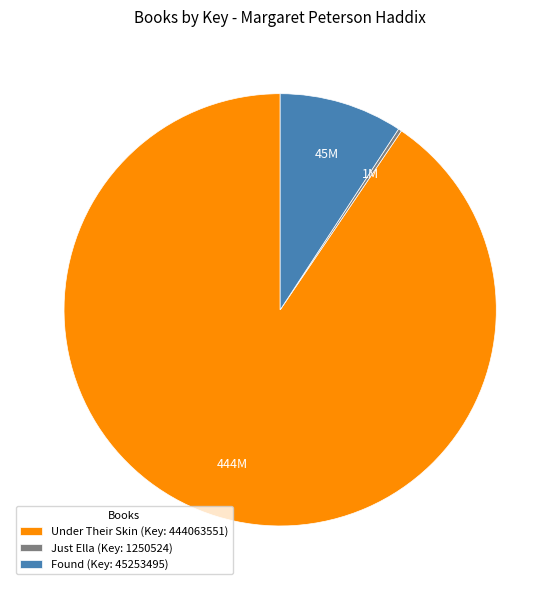

True or false: Found (Key: 45253495) accounts for 9% of the total.

True